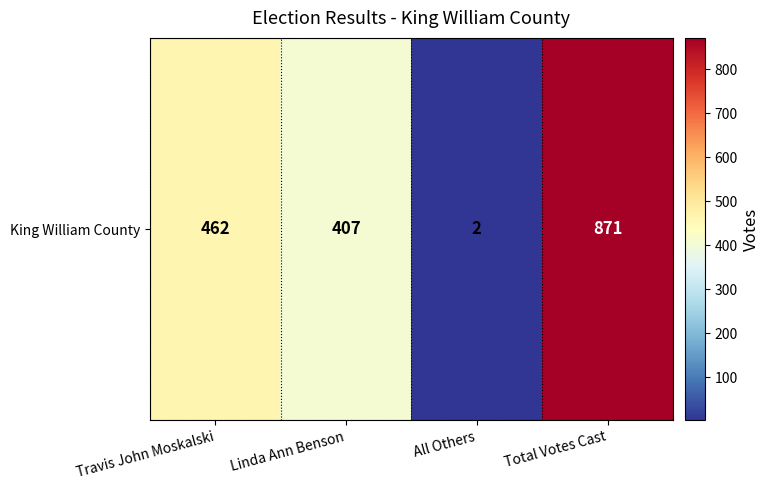

Is it true that the value at All Others is 2?

True